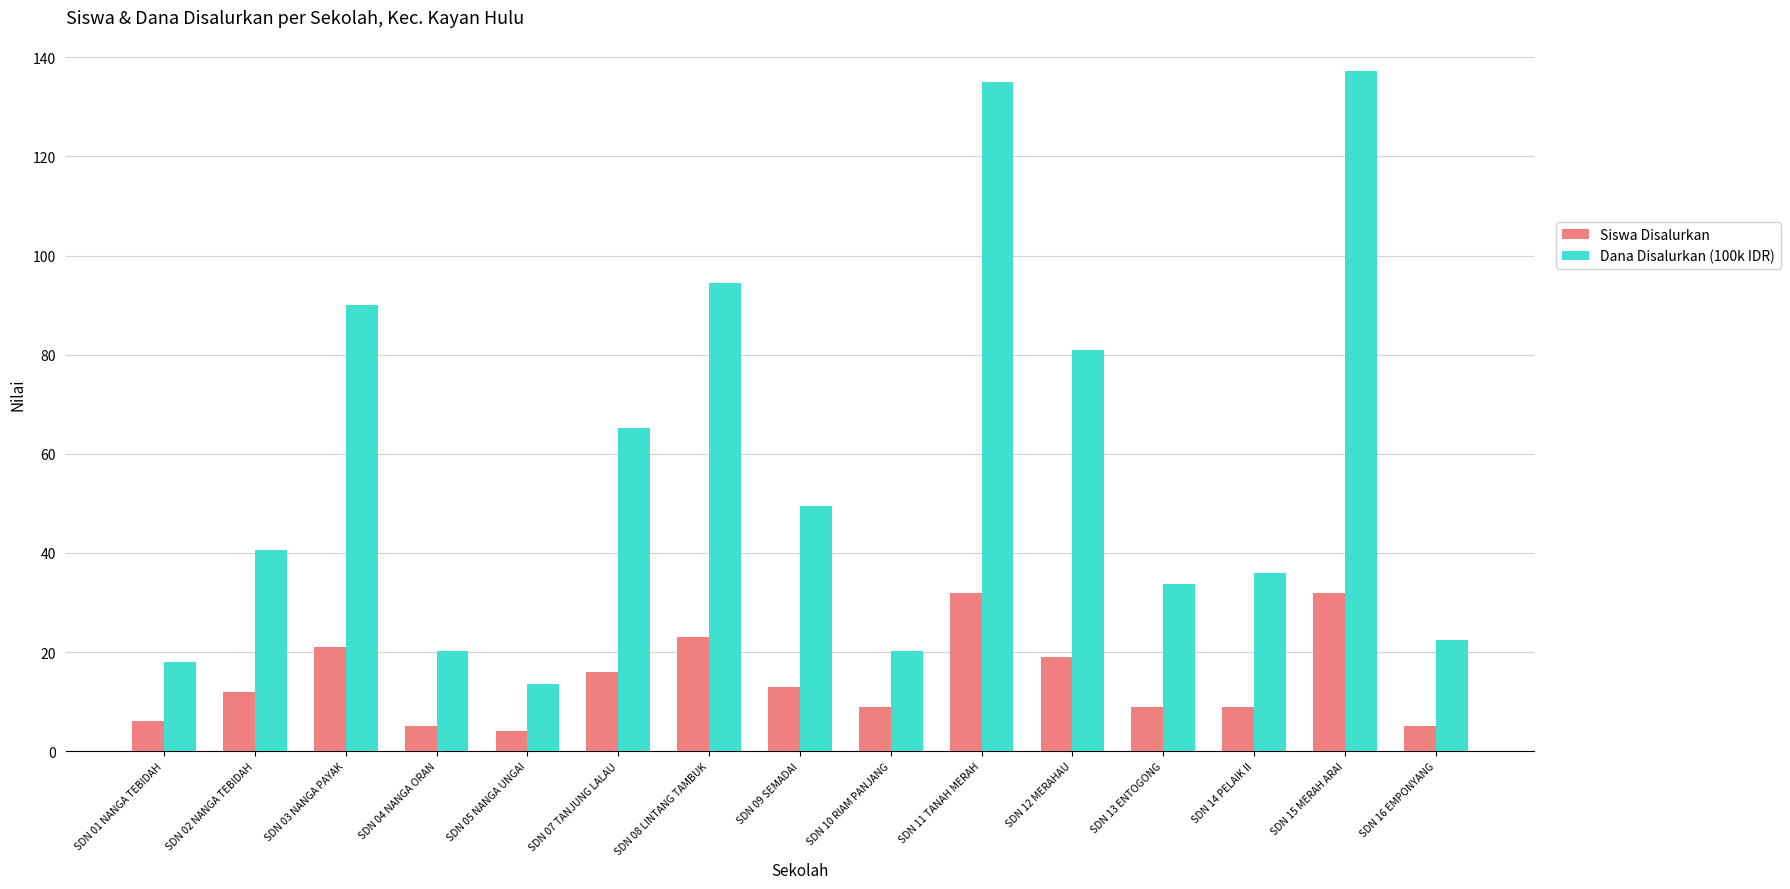

Where does the Dana Disalurkan (100k IDR) series first go above 40?

SDN 02 NANGA TEBIDAH